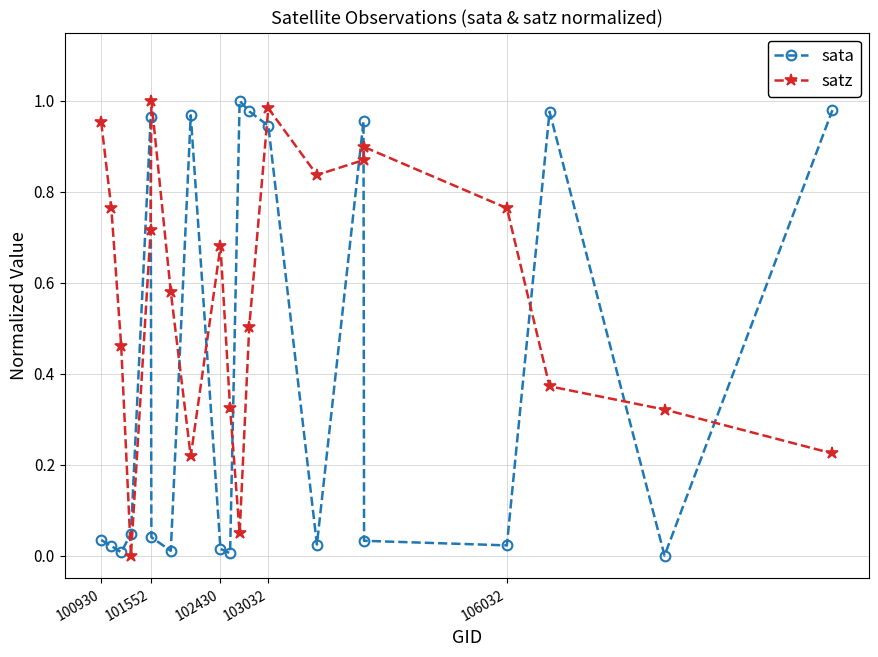

How many times do sata and satz cross each other?

11